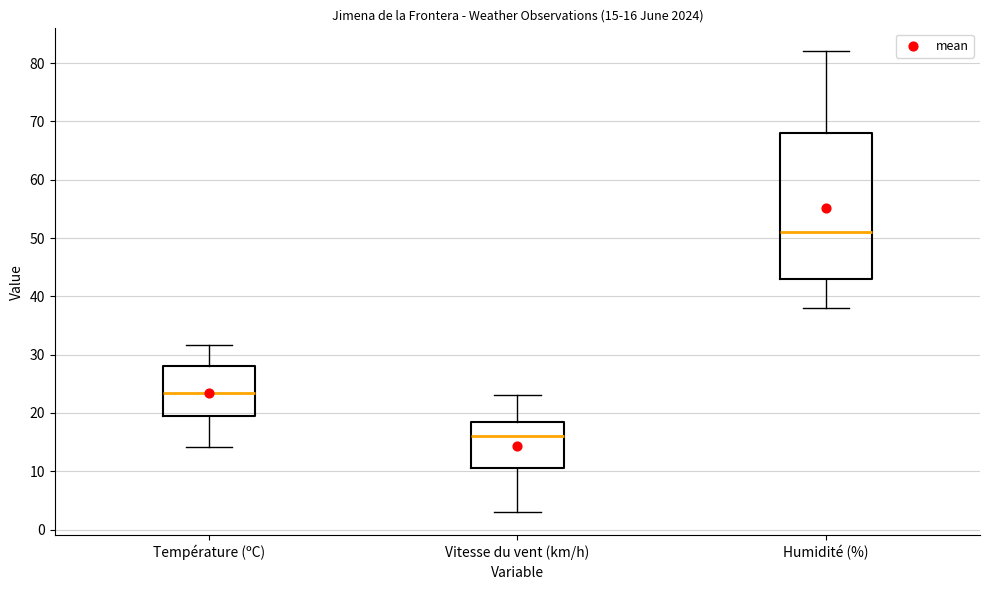

Comparing the boxes themselves (not the whiskers), which one is the tallest?

Humidité (%)